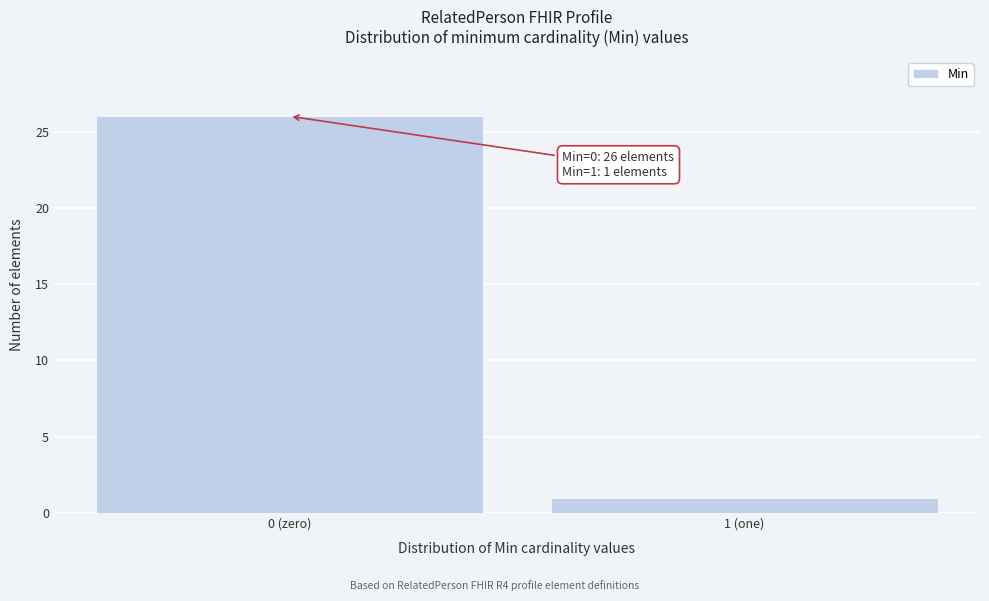

Reading right to left, transcribe all the data shown in this chart.

1 (one)=1	0 (zero)=26